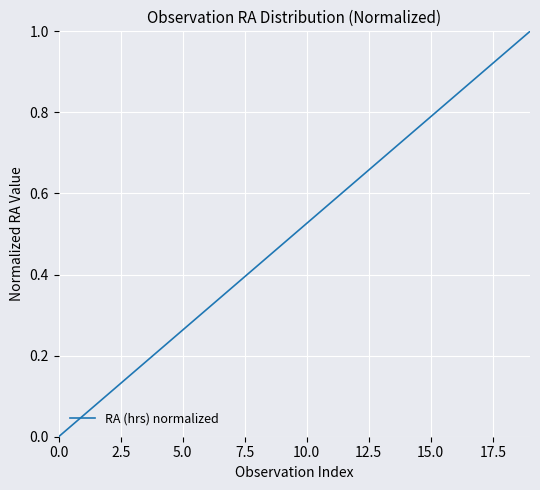

What is the greatest value displayed?

1.0